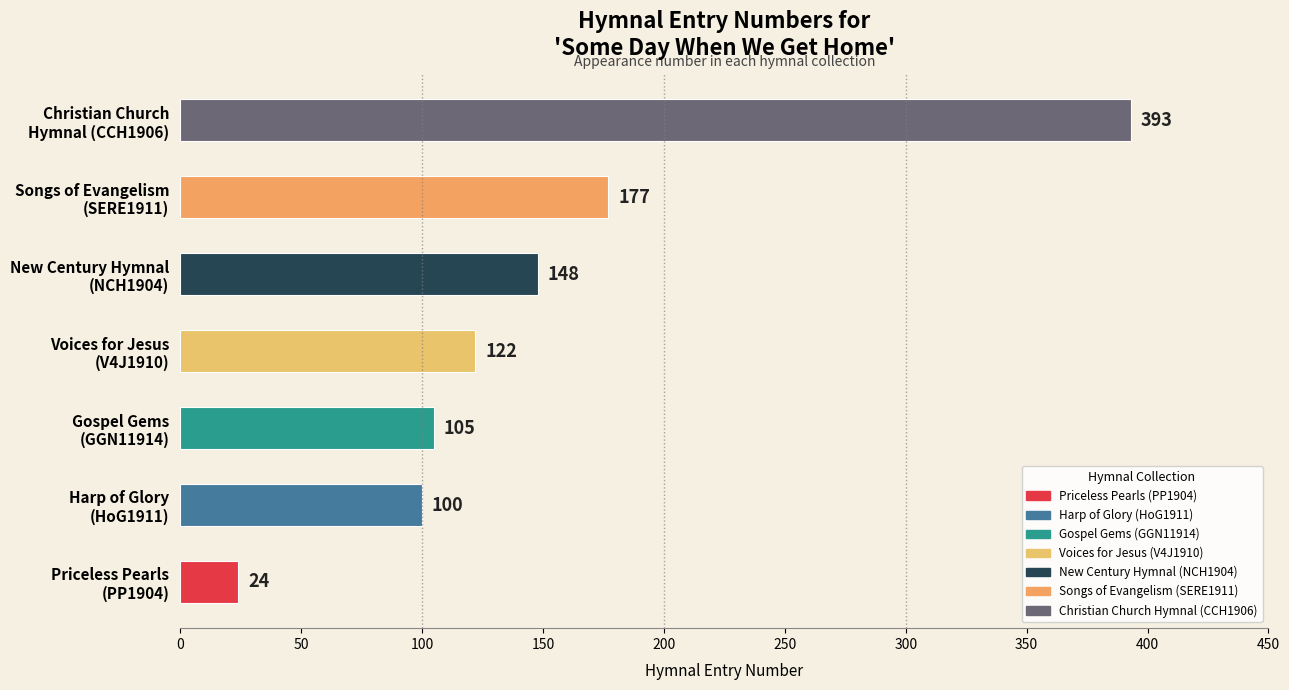

What is the difference between the maximum and second lowest values?

293